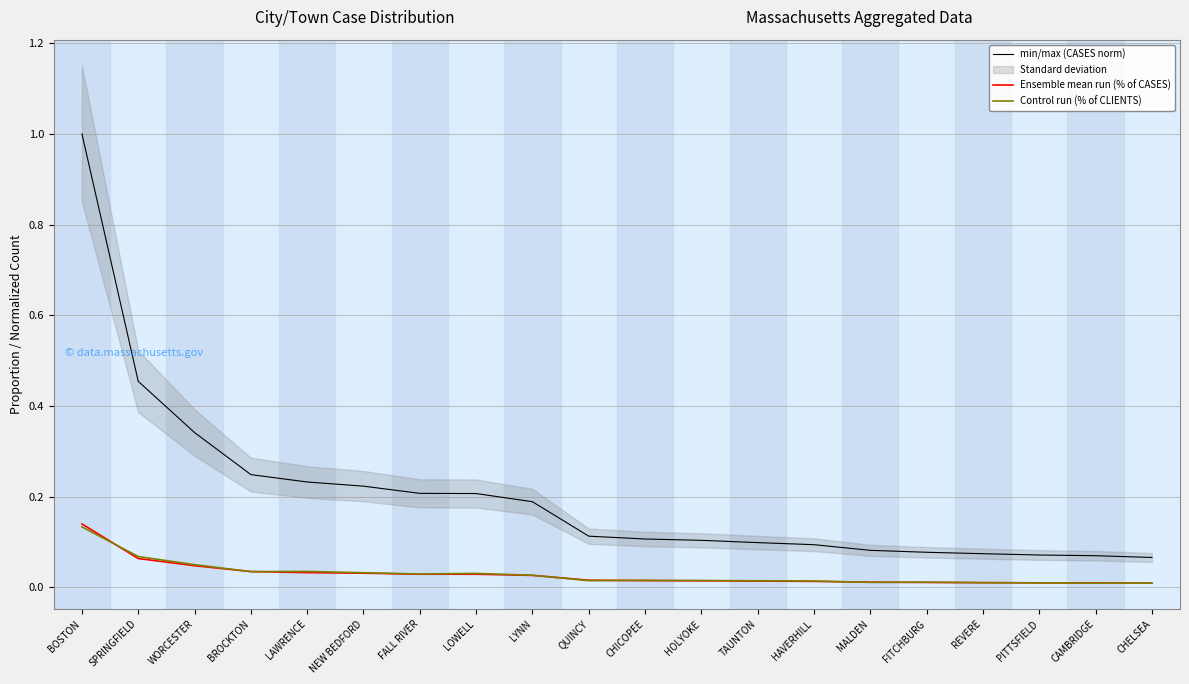

Is it true that Control run (% of CLIENTS) equals 0.0 at LAWRENCE?

False